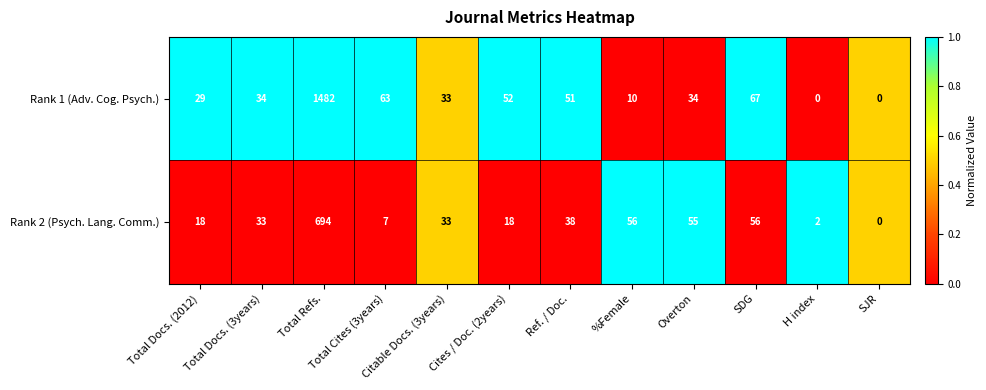

At which category does the chart reach its peak across all series?

Total Refs.